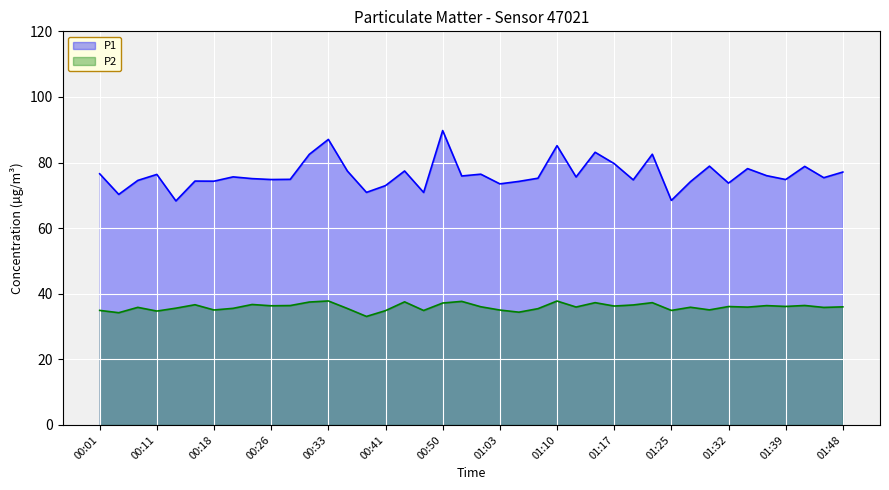

True or false: P2 and P1 intersect in this chart.

False